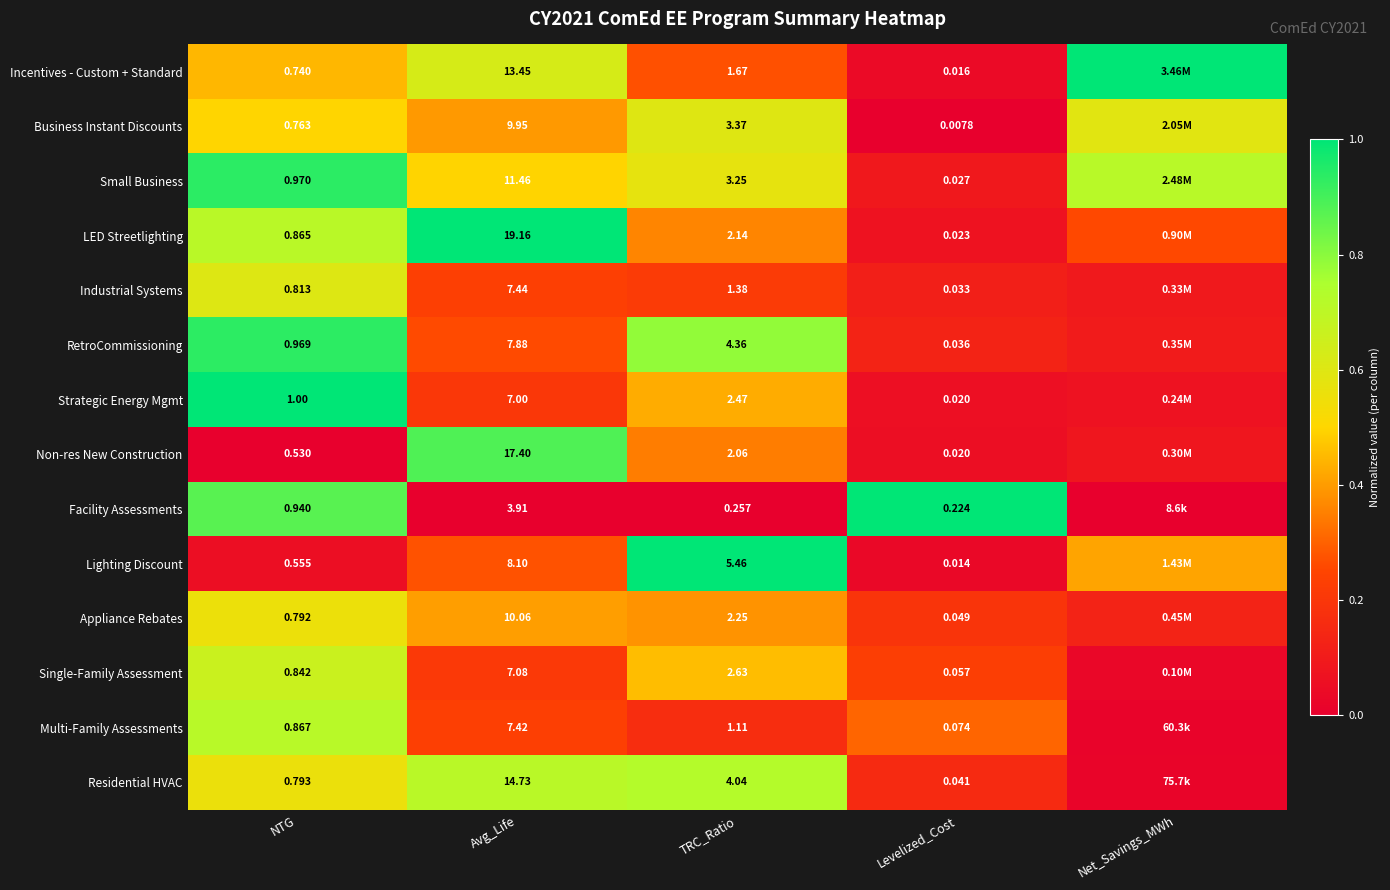

Which series changed the most between NTG and Levelized_Cost?

Strategic Energy Mgmt